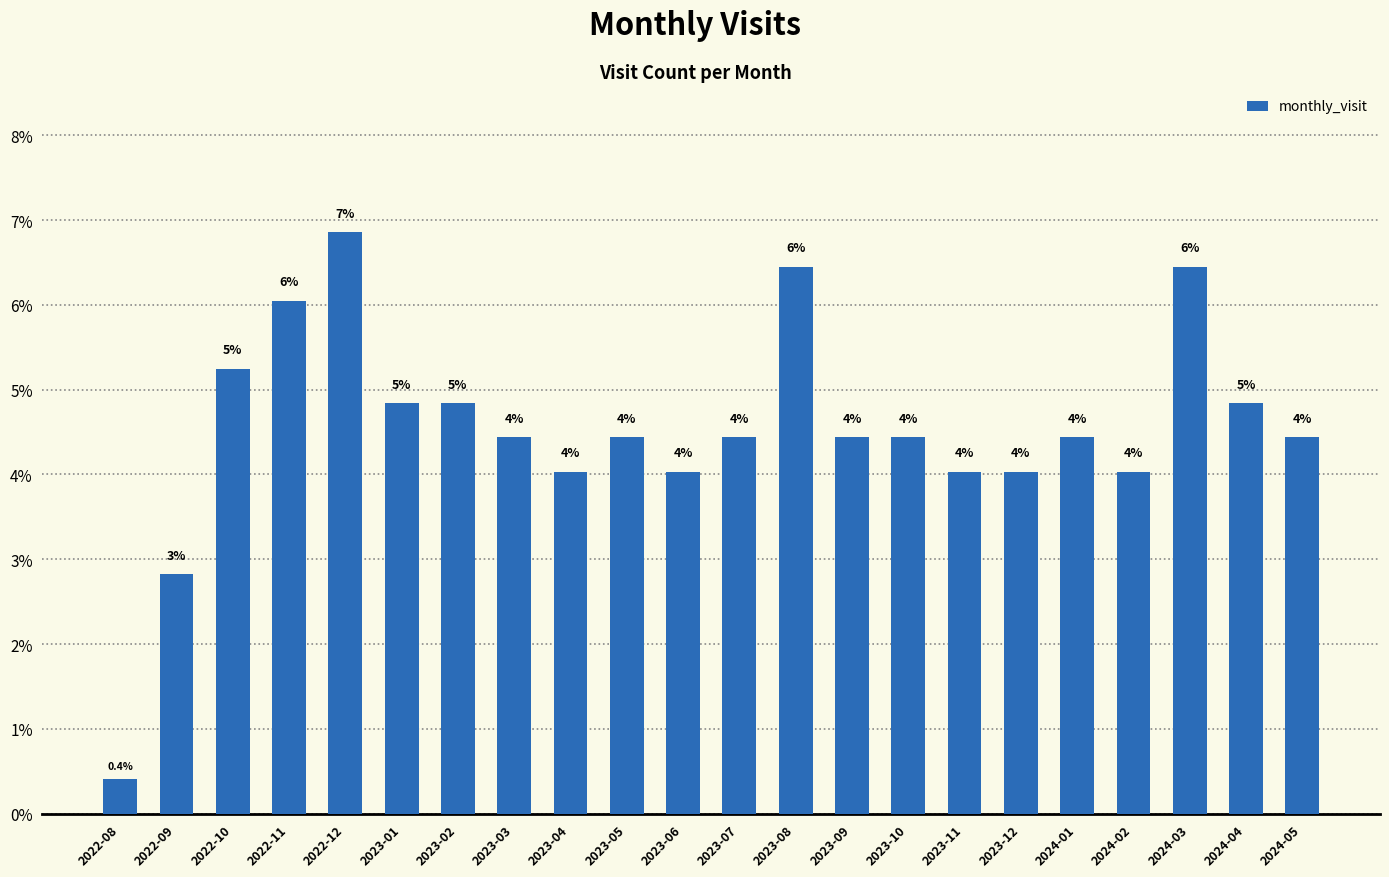

Are the bars horizontal?

No